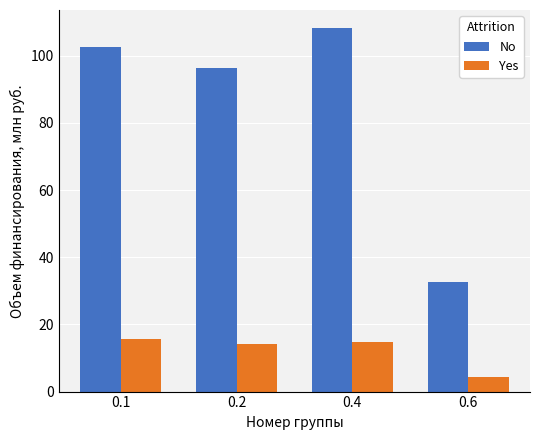

Is it true that No equals 34.5 at 0.4?

False